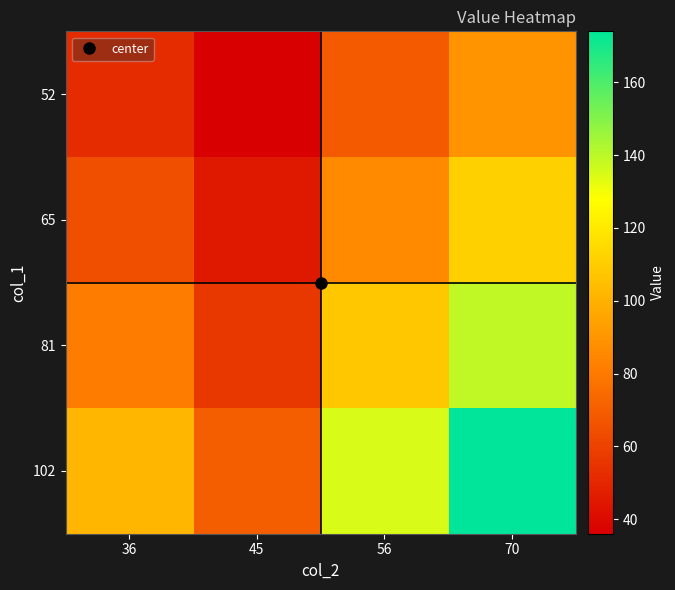

What is the maximum value shown in the chart?

174